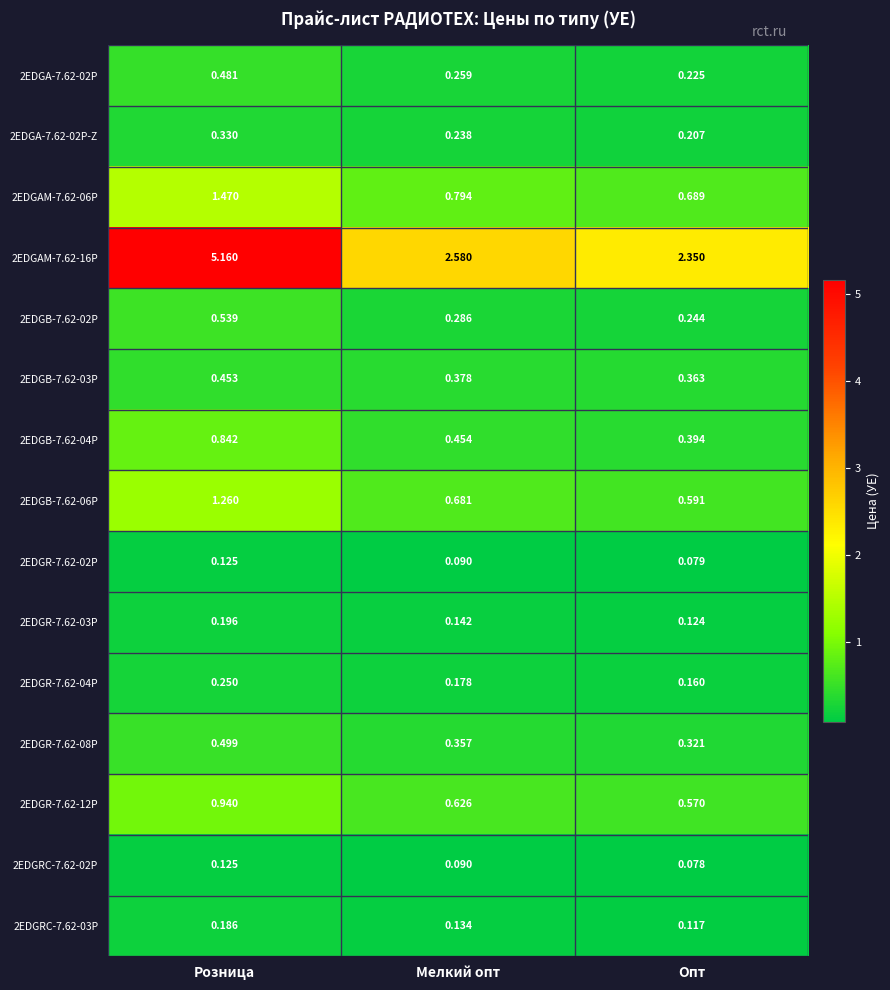

List the labels in order of 2EDGR-7.62-12P value, smallest first.

Опт, Мелкий опт, Розница